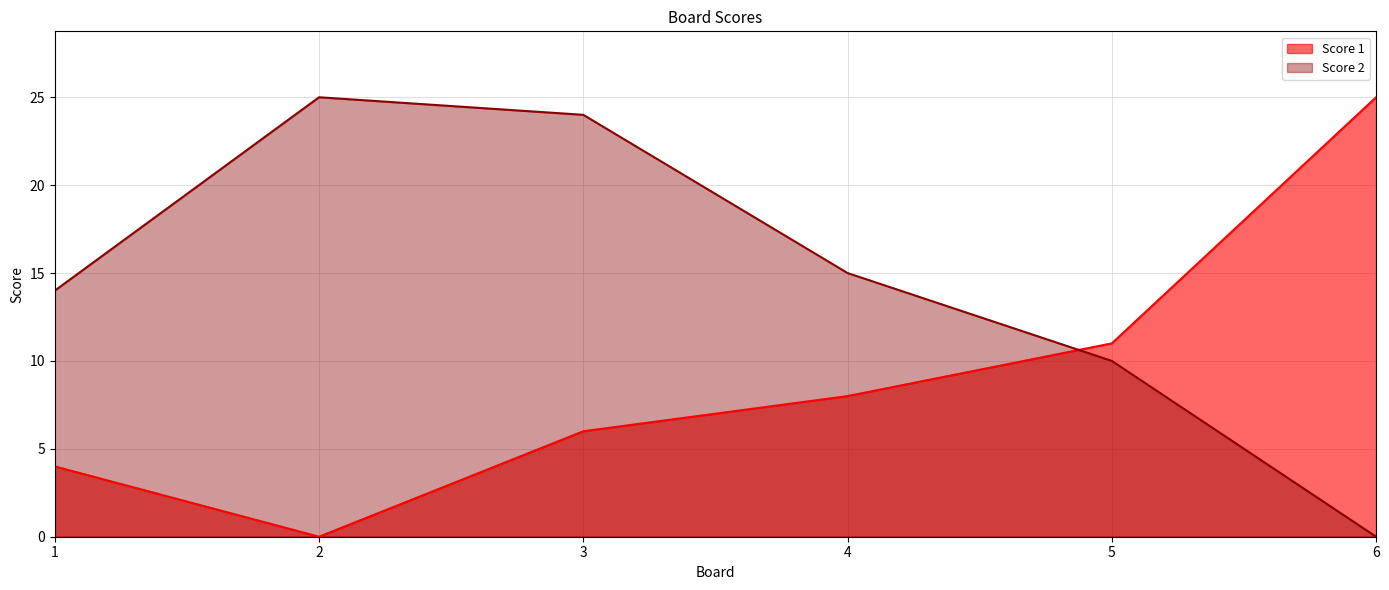

How many lines are shown in the chart?

2